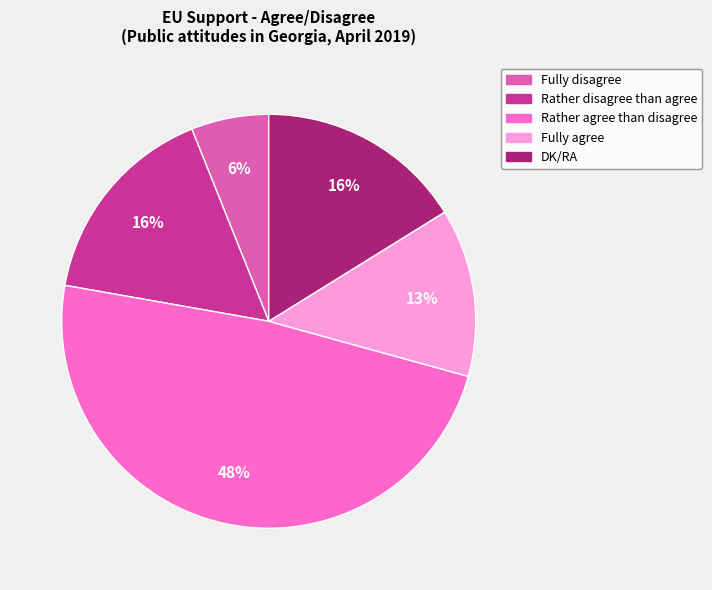

Is it true that DK/RA is 1% of the pie?

False